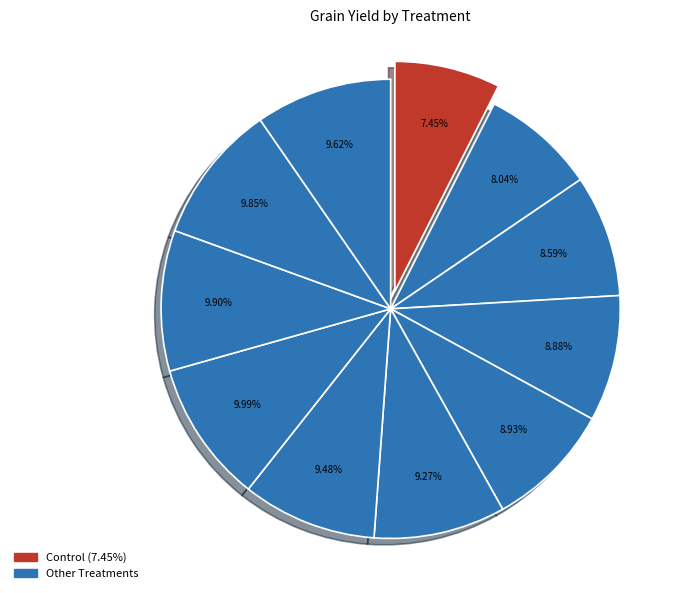

Count the number of slices in the pie.

11